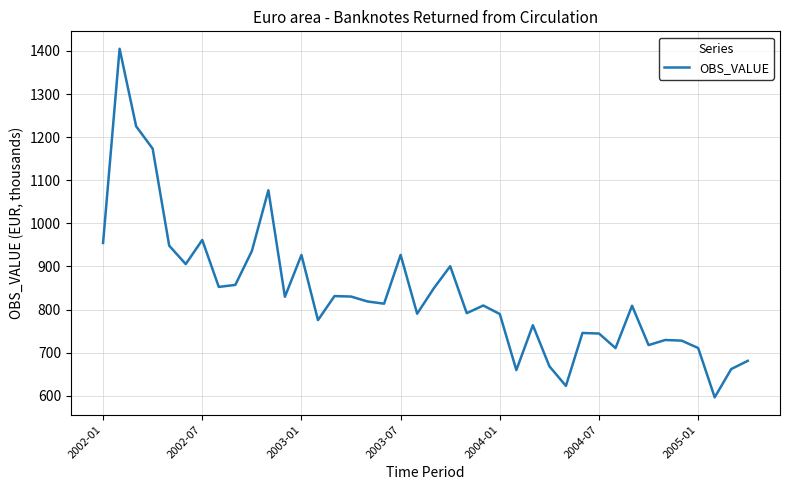

Count the number of data series in this chart.

1